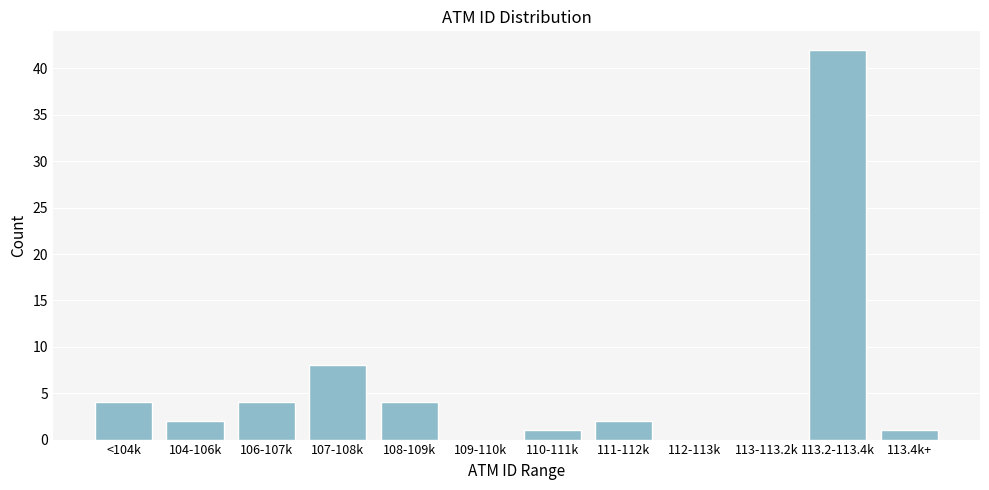

Reading left to right, what are all the values shown in this chart?

<104k=4	104-106k=2	106-107k=4	107-108k=8	108-109k=4	109-110k=0	110-111k=1	111-112k=2	112-113k=0	113-113.2k=0	113.2-113.4k=42	113.4k+=1